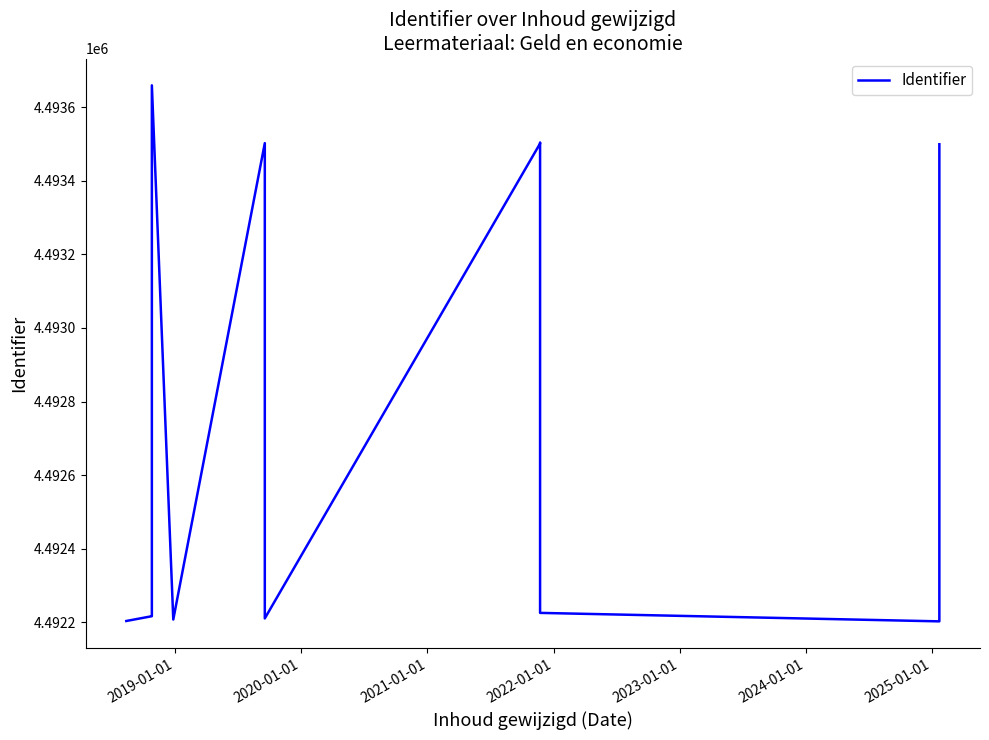

Count the number of data series in this chart.

1